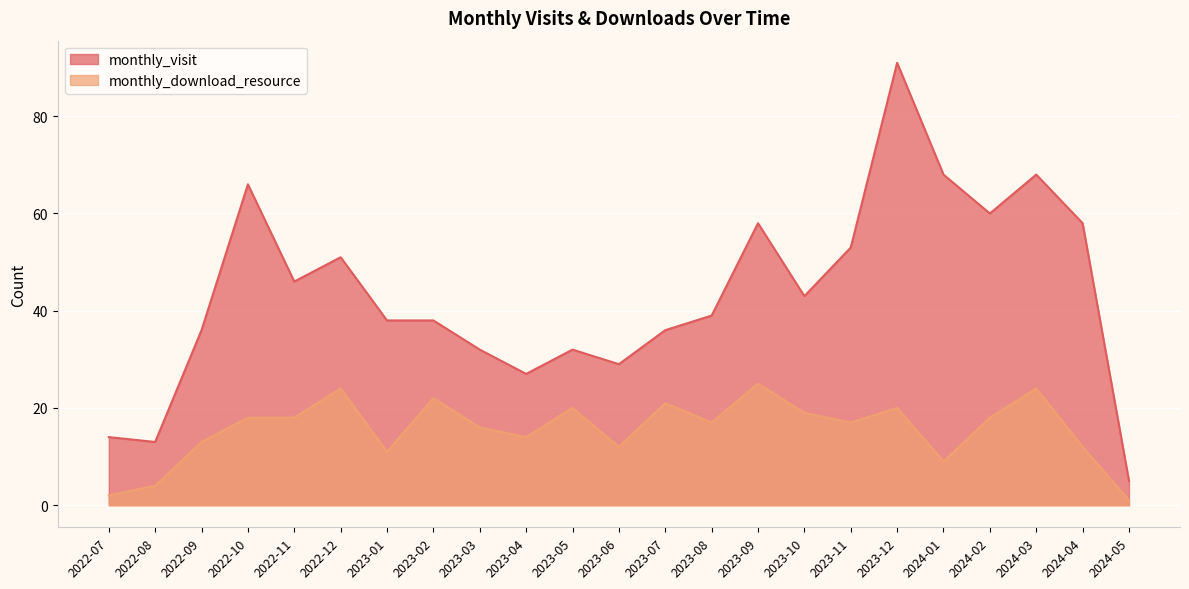

Does the chart display data point markers on the line(s)?

No